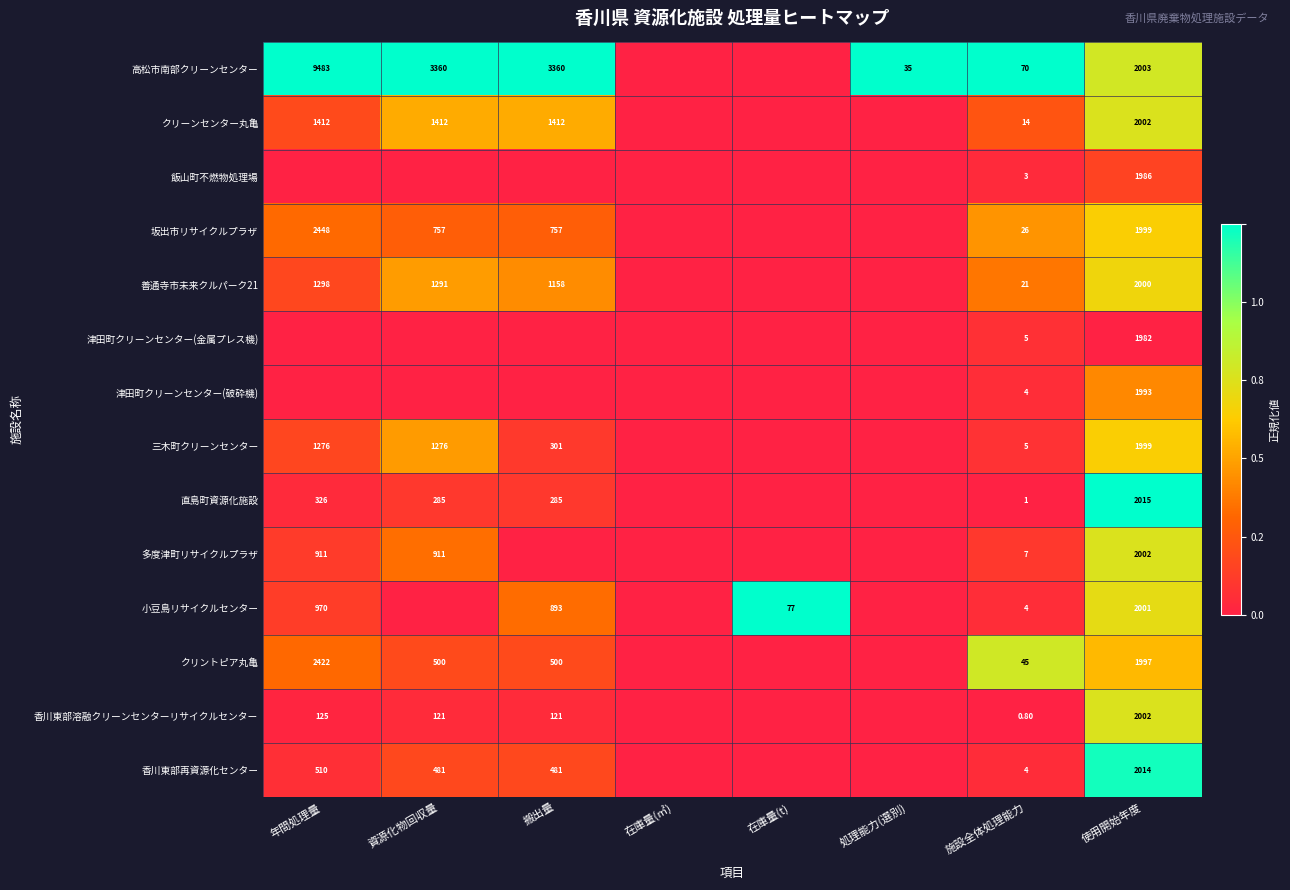

What is the difference between the 高松市南部クリーンセンター values at 施設全体処理能力 and 年間処理量?

9413.0